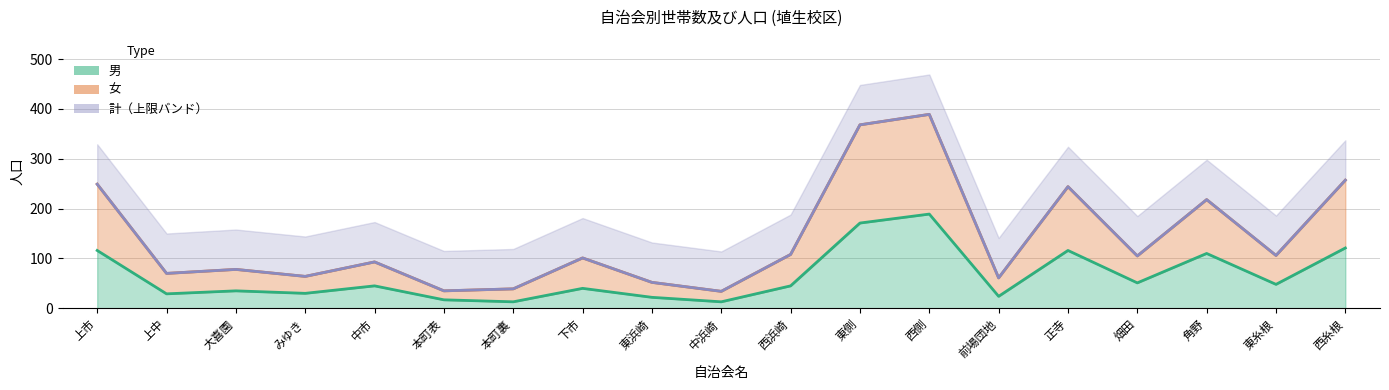

The 女 series shows 8 at 本町表. True or false?

False